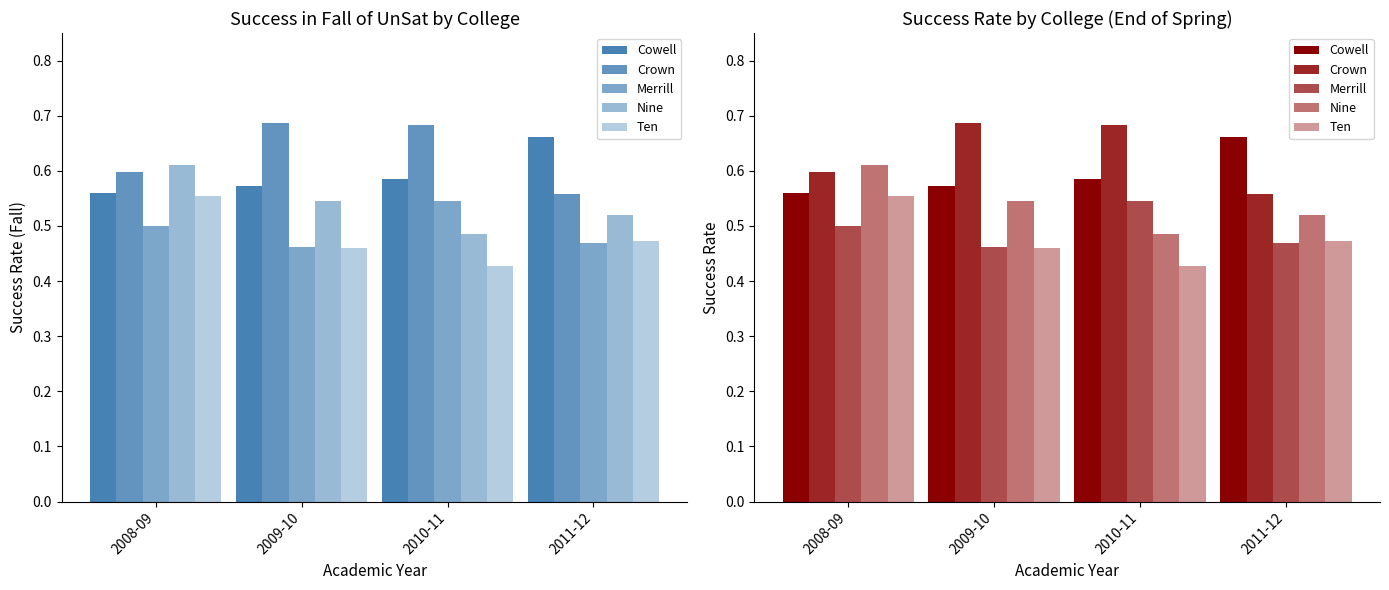

At which category does the chart reach its minimum across all series?

2010-11